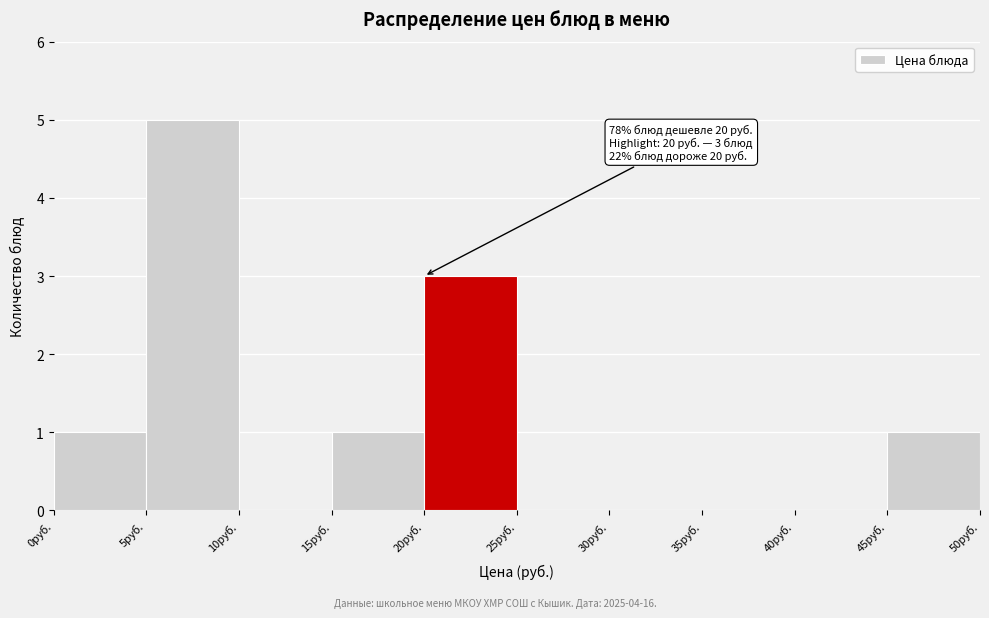

Which range on the x-axis has the tallest bar?

5 to 10